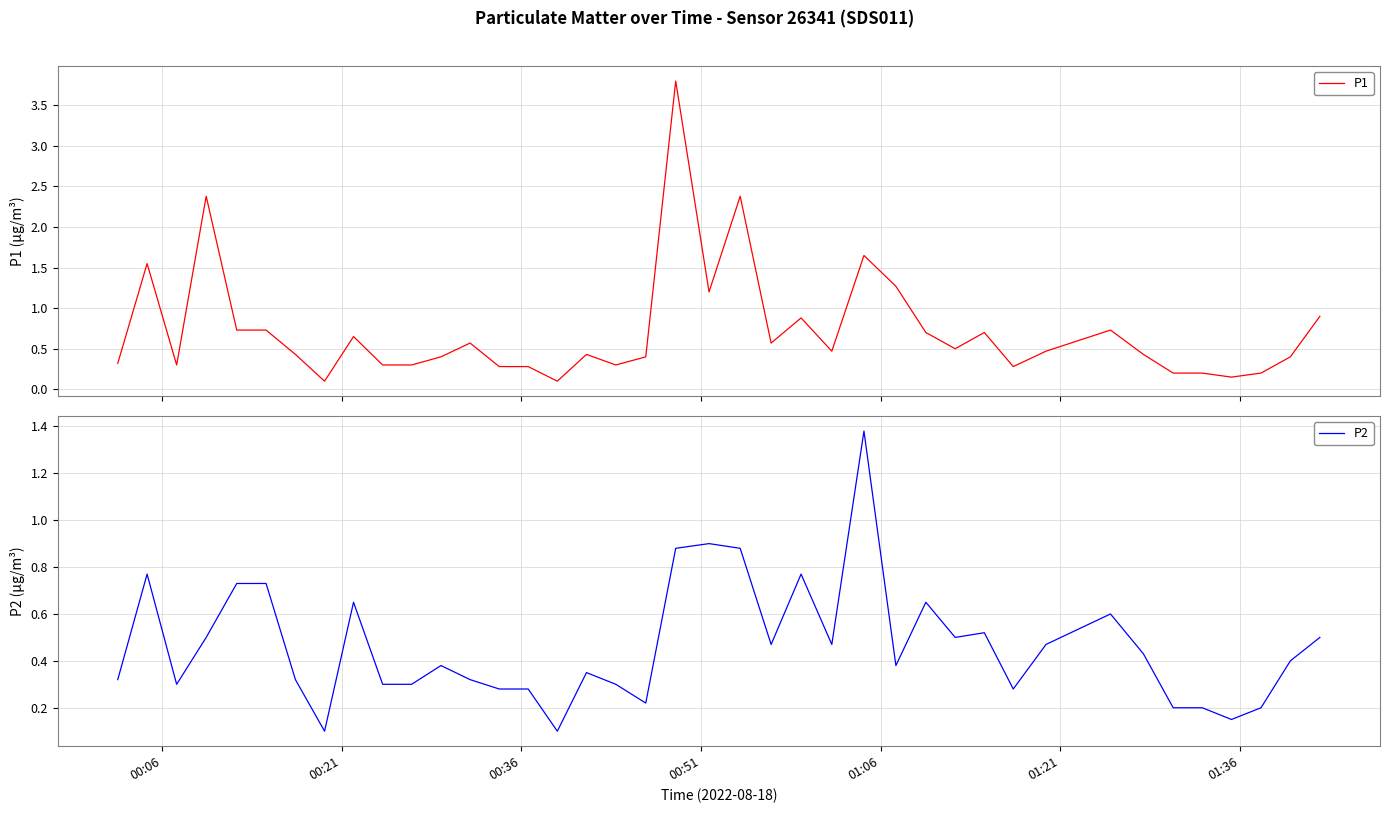

True or false: P2 and P1 cross at least once.

False